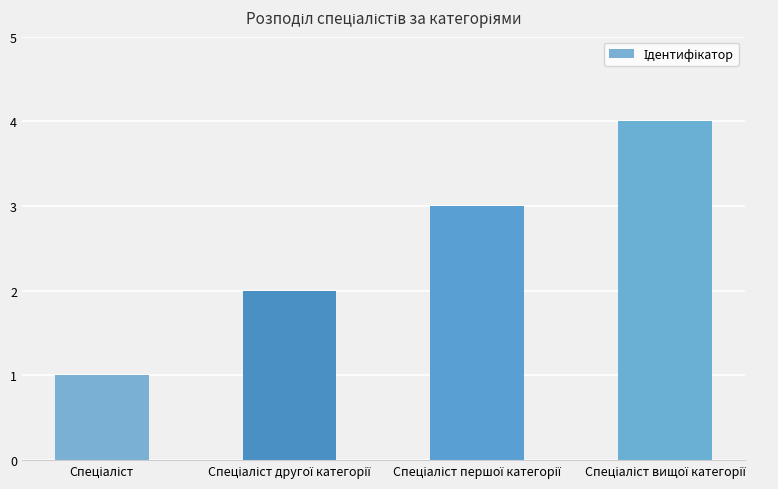

What is the maximum value shown in the chart?

4